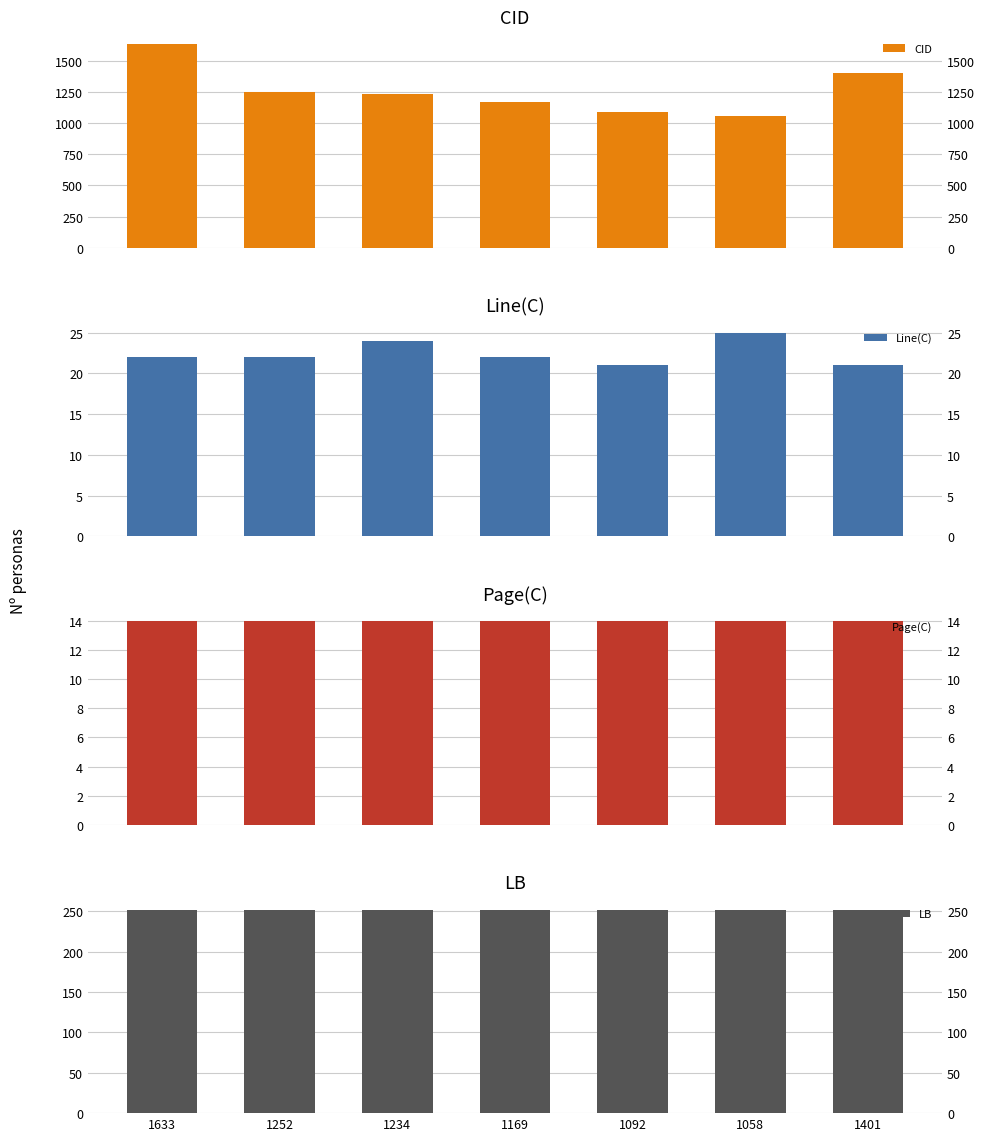

What is the total value across all series at 1401?

1688